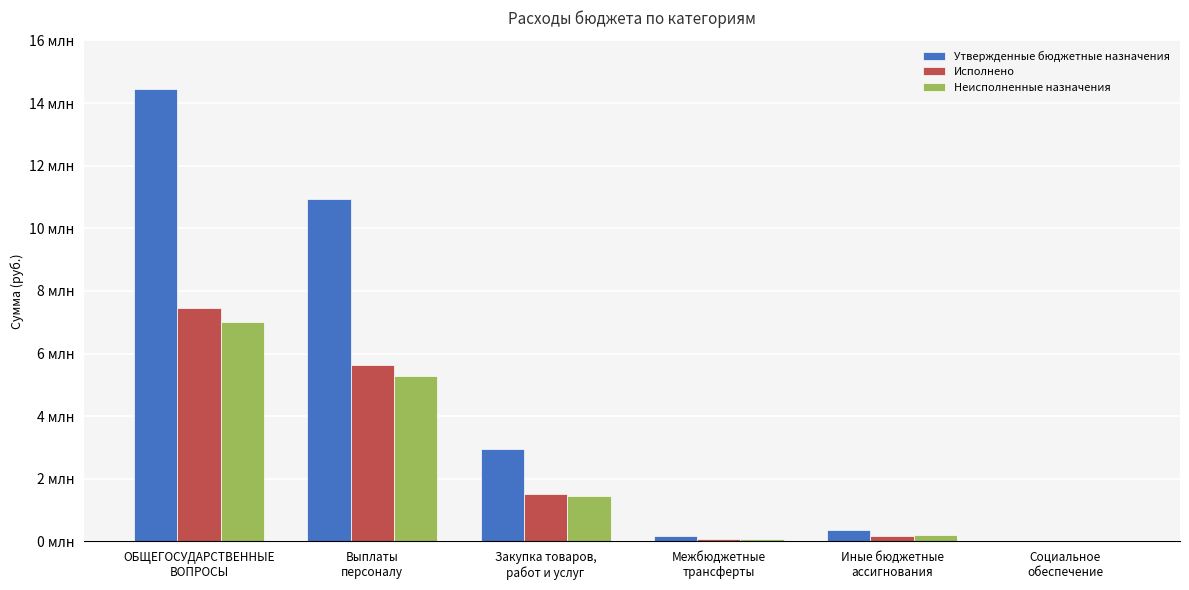

What are all the series names shown in the legend?

Утвержденные бюджетные назначения, Исполнено, Неисполненные назначения